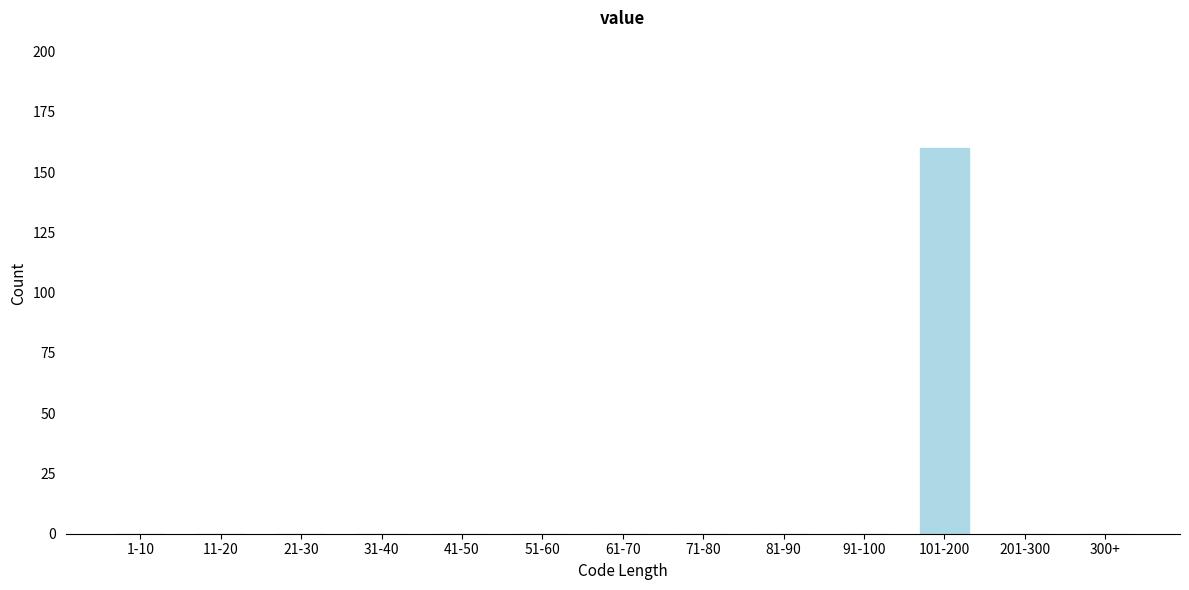

Reading left to right, list all the values displayed in this chart.

1-10=0	11-20=0	21-30=0	31-40=0	41-50=0	51-60=0	61-70=0	71-80=0	81-90=0	91-100=0	101-200=160	201-300=0	300+=0